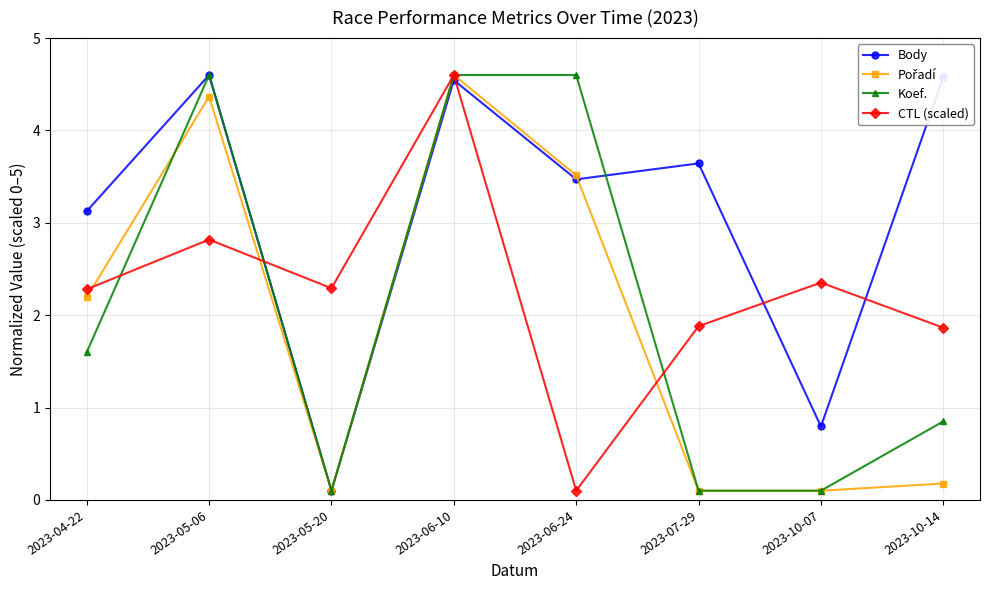

How many data points does each series have?

8